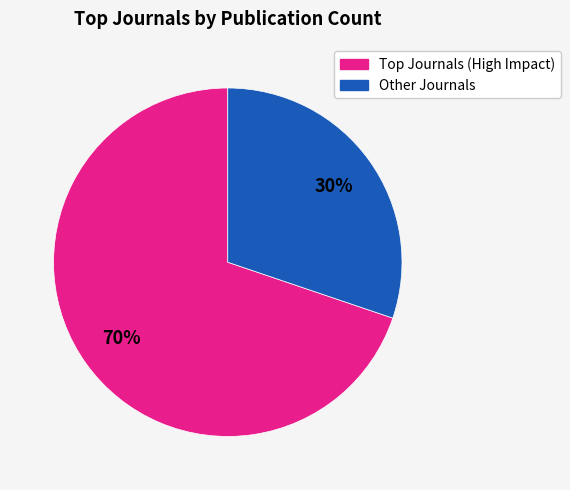

True or false: Other Journals accounts for 30% of the total.

True